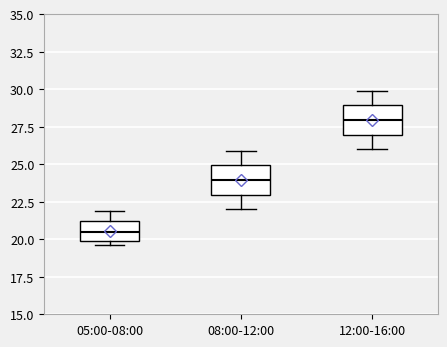

Where is the upper edge of the box for 05:00-08:00 on the y-axis? The values are not printed on the chart, so give them approximately, as read against the axis.

21.0